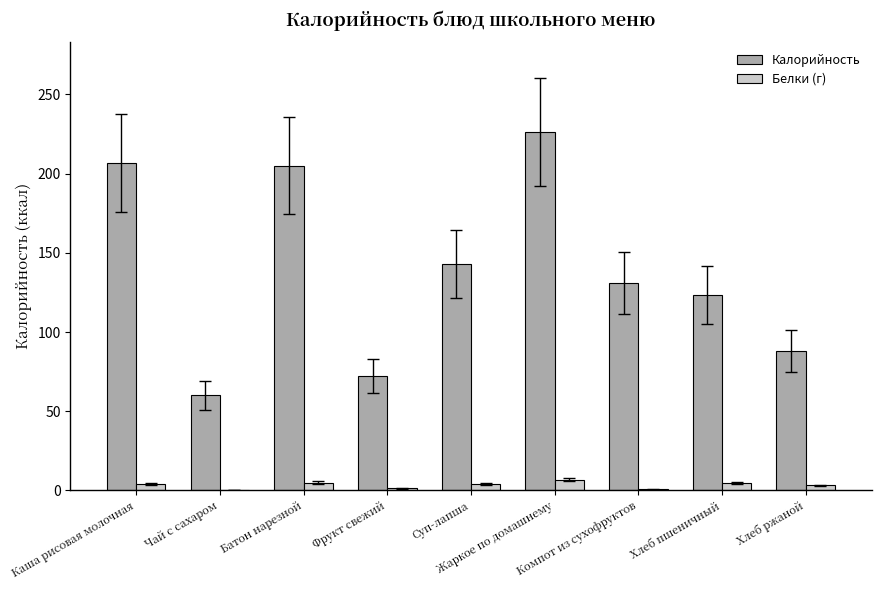

What is the maximum value shown in the chart?

226.3